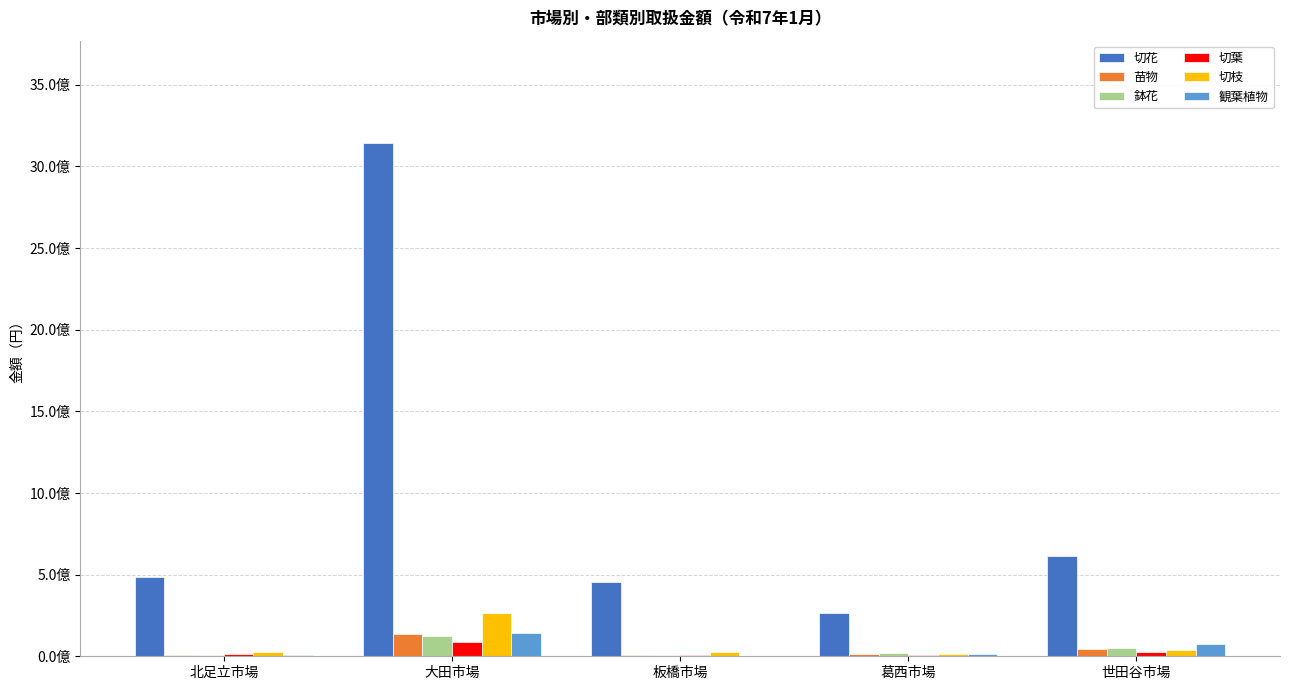

Where does the 切花 series first go above 488206928?

大田市場